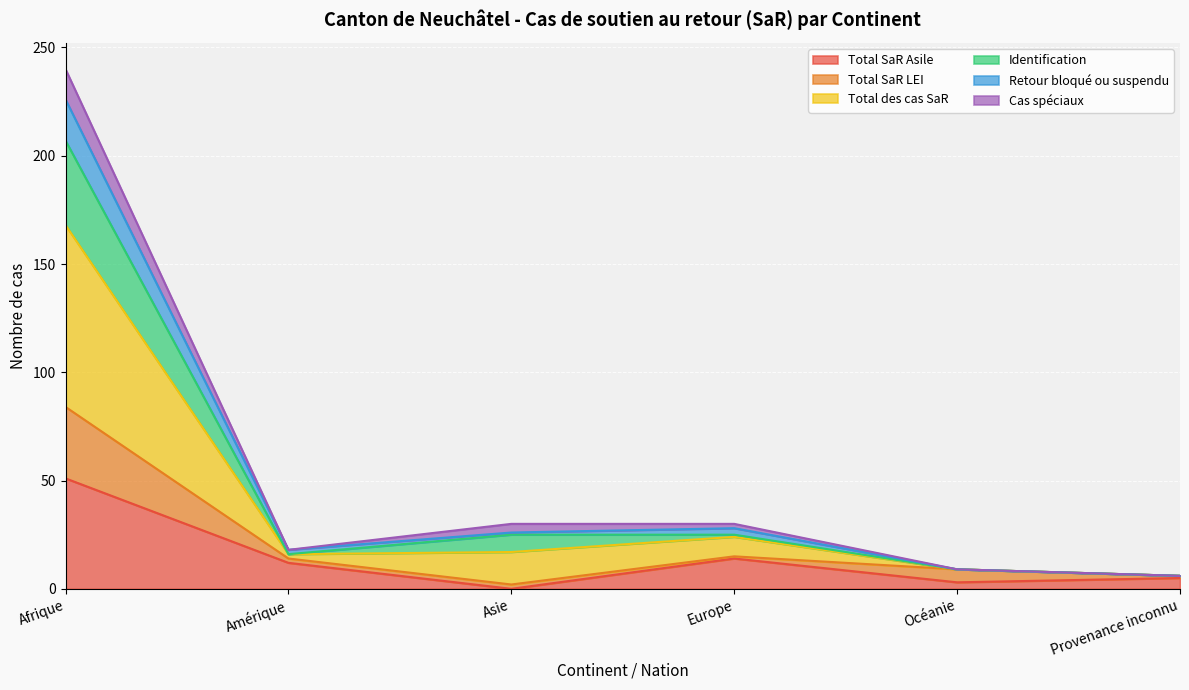

At which label does Total SaR Asile reach its peak?

Afrique